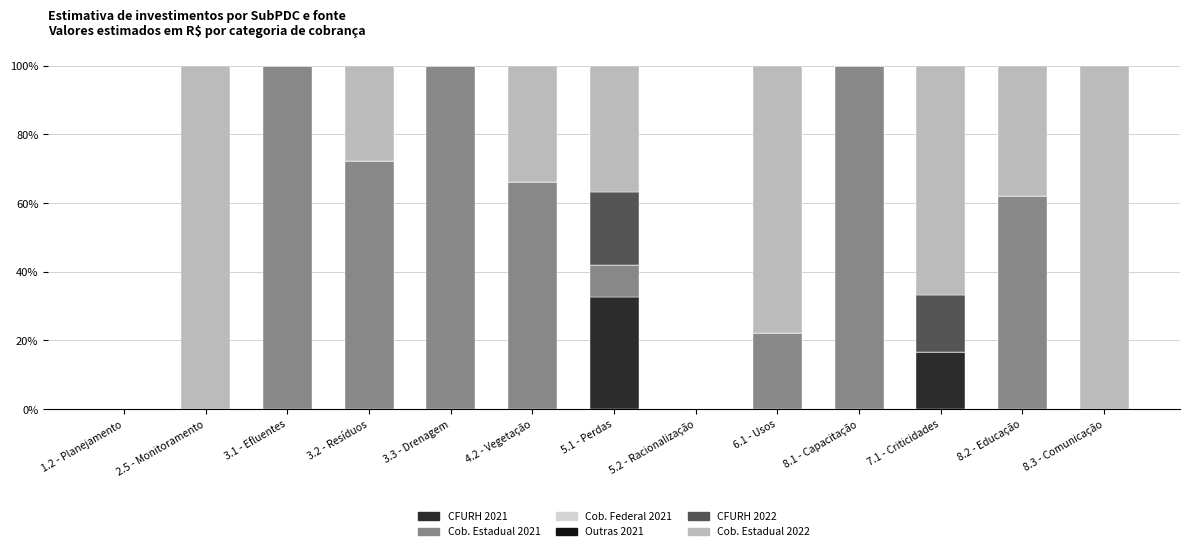

What is the maximum value for CFURH 2021?

32.7